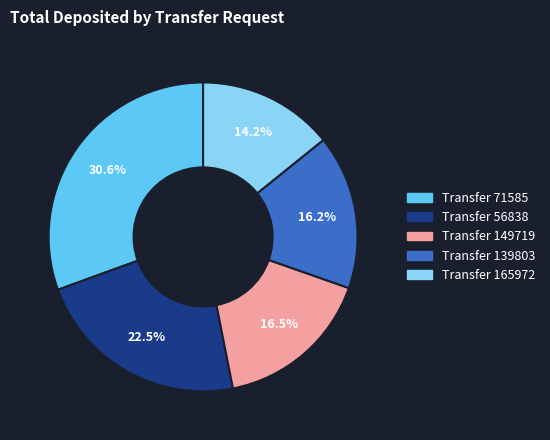

Does any single category account for the majority?

No